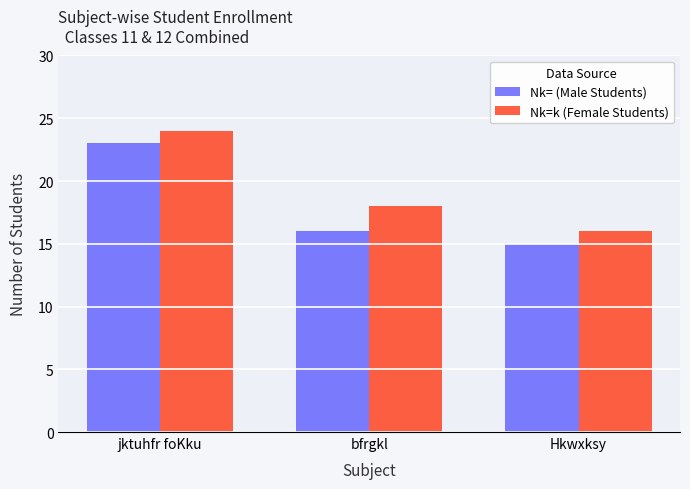

List the series in order of their peak value, lowest first.

Nk= (Male Students), Nk=k (Female Students)